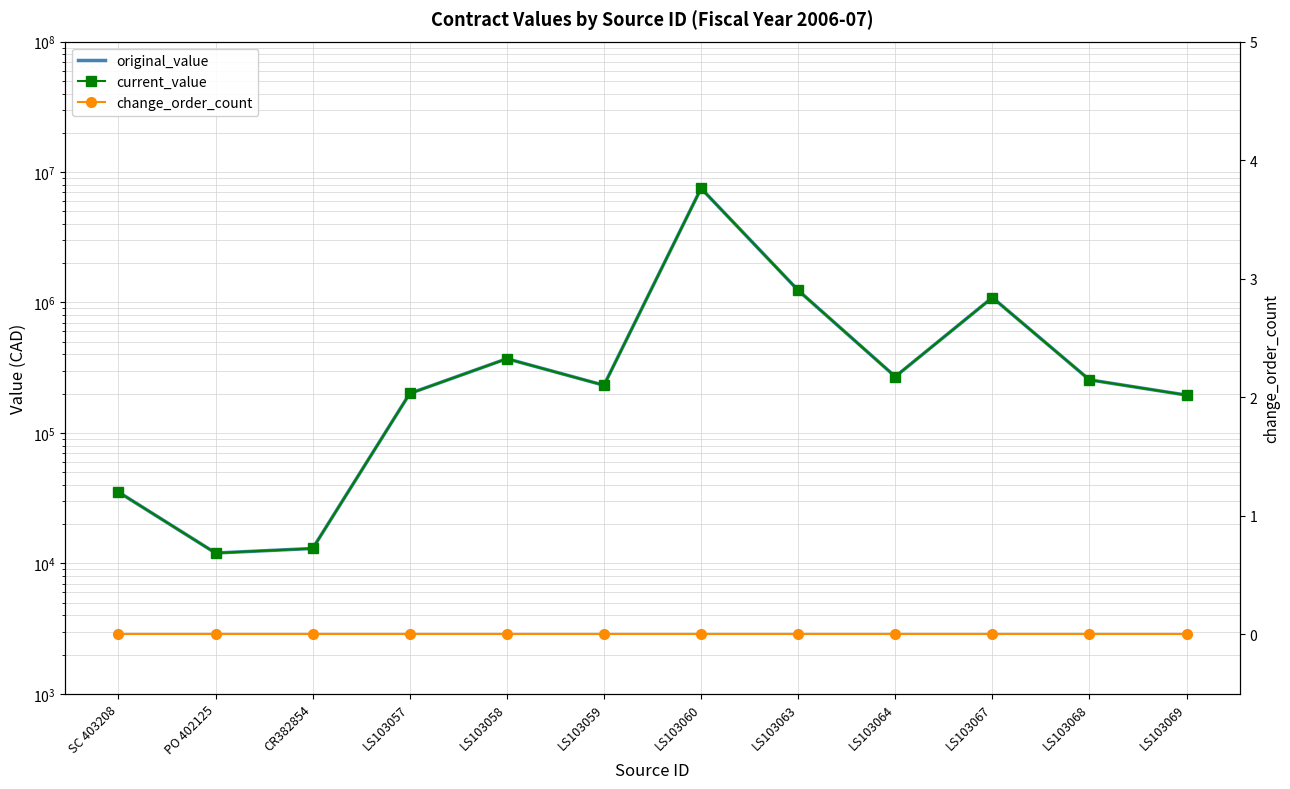

Rank the series by their maximum value, from highest to lowest.

original_value, current_value, change_order_count